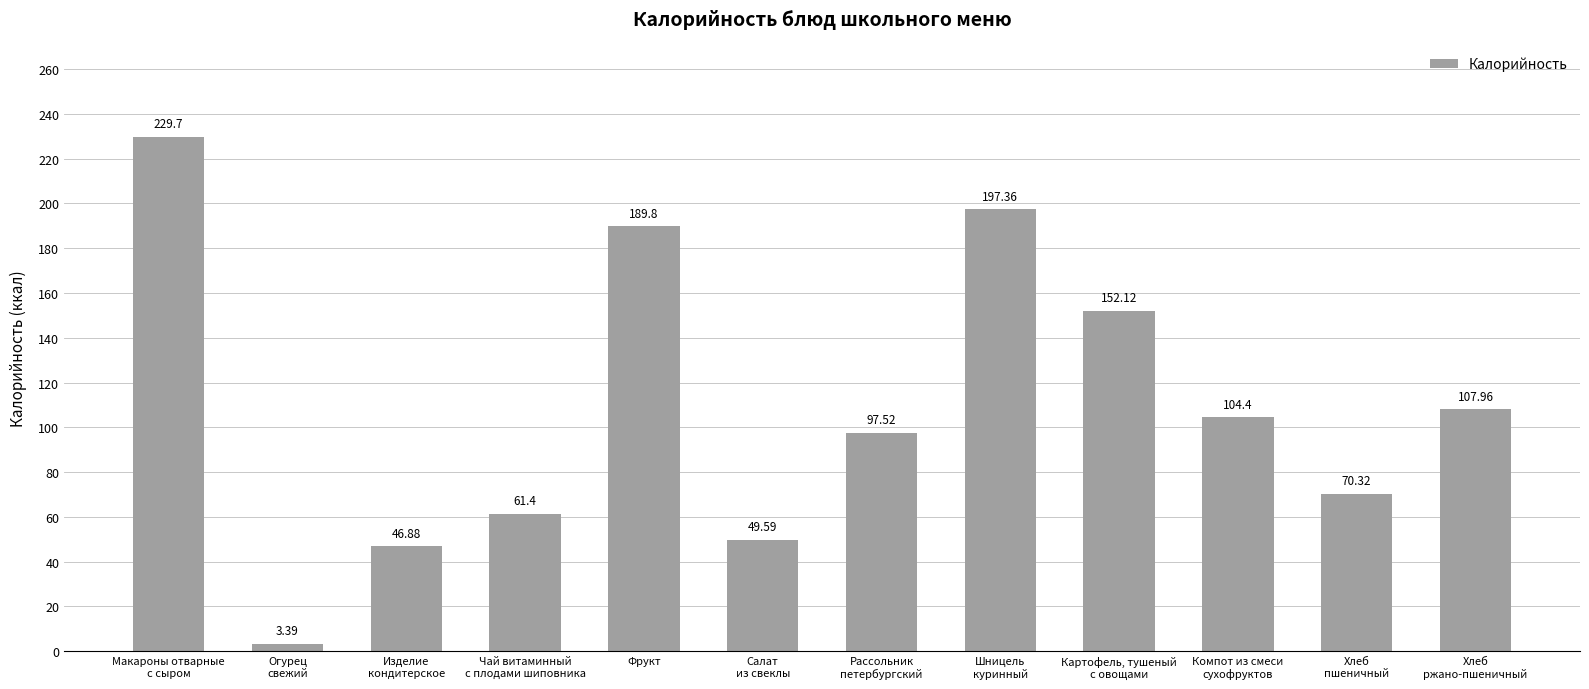

What is the difference between the second highest and minimum values?

194.0